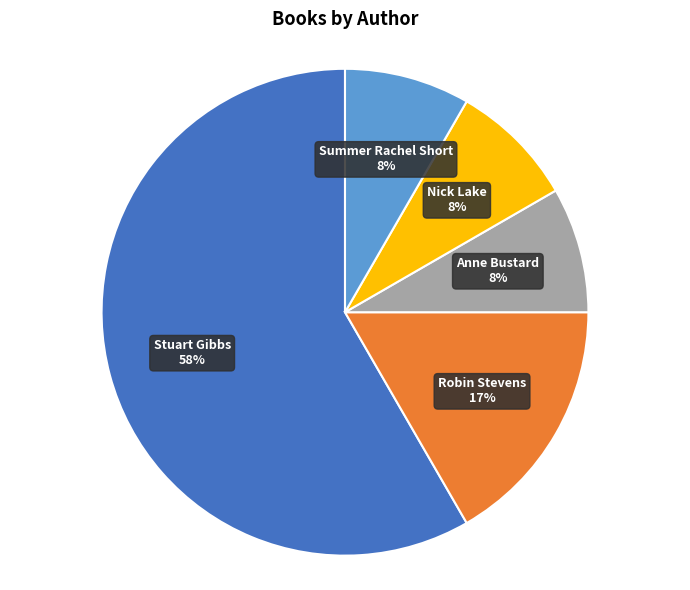

To the nearest percent, what is the average slice percentage?

20%